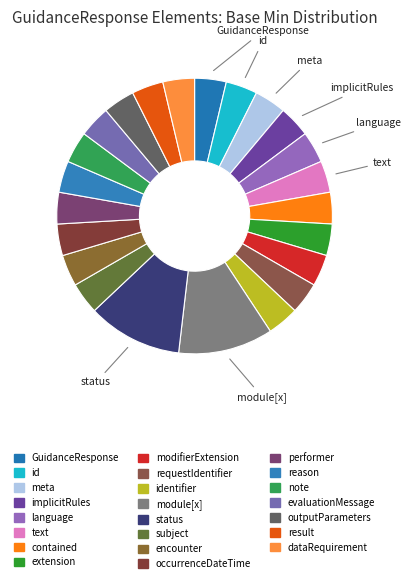

How many slices are in this pie chart?

23